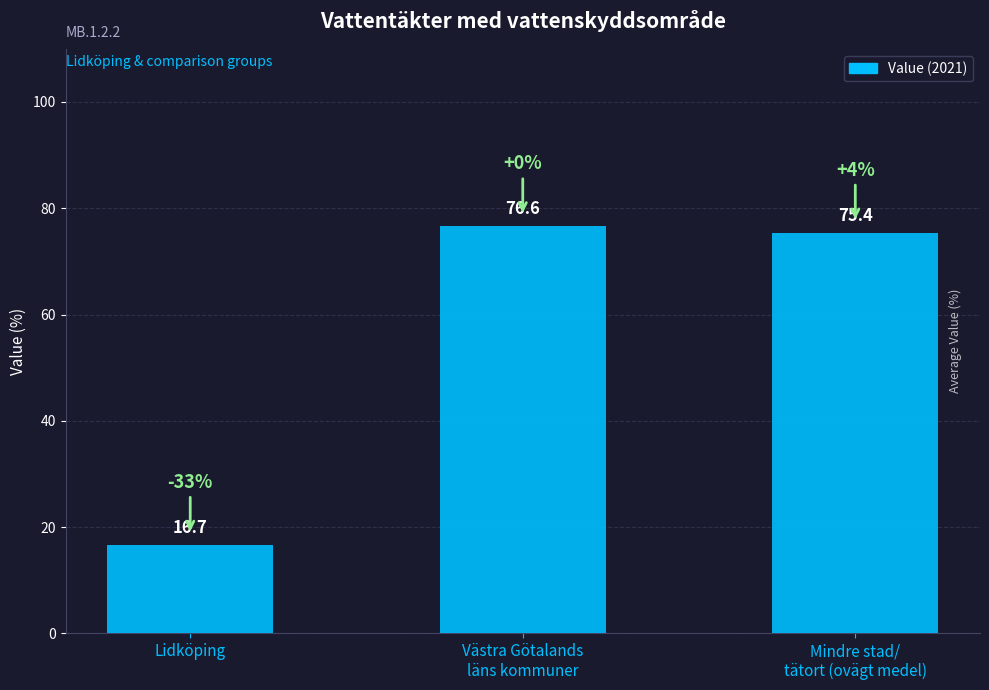

The value at Mindre stad/
tätort (ovägt medel) is 99.2. True or false?

False